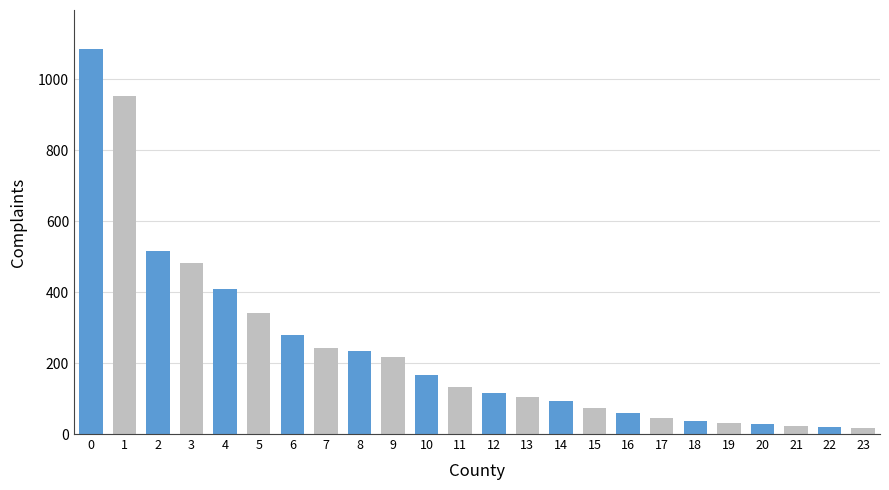

What is the greatest value displayed?

1086